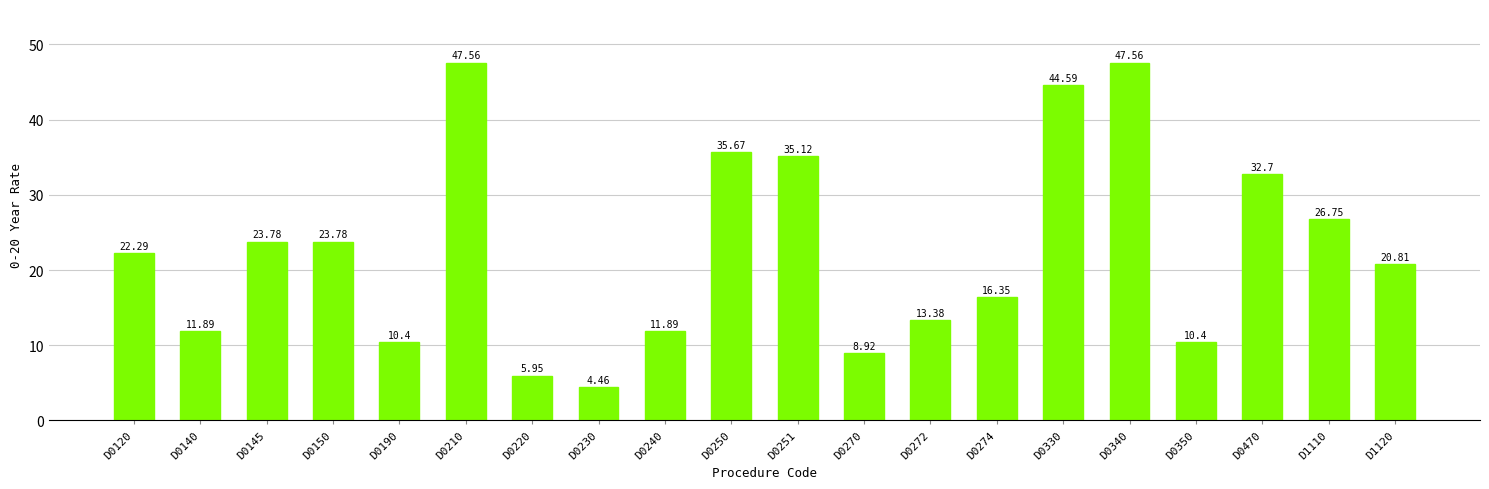

What is the average value?

22.7